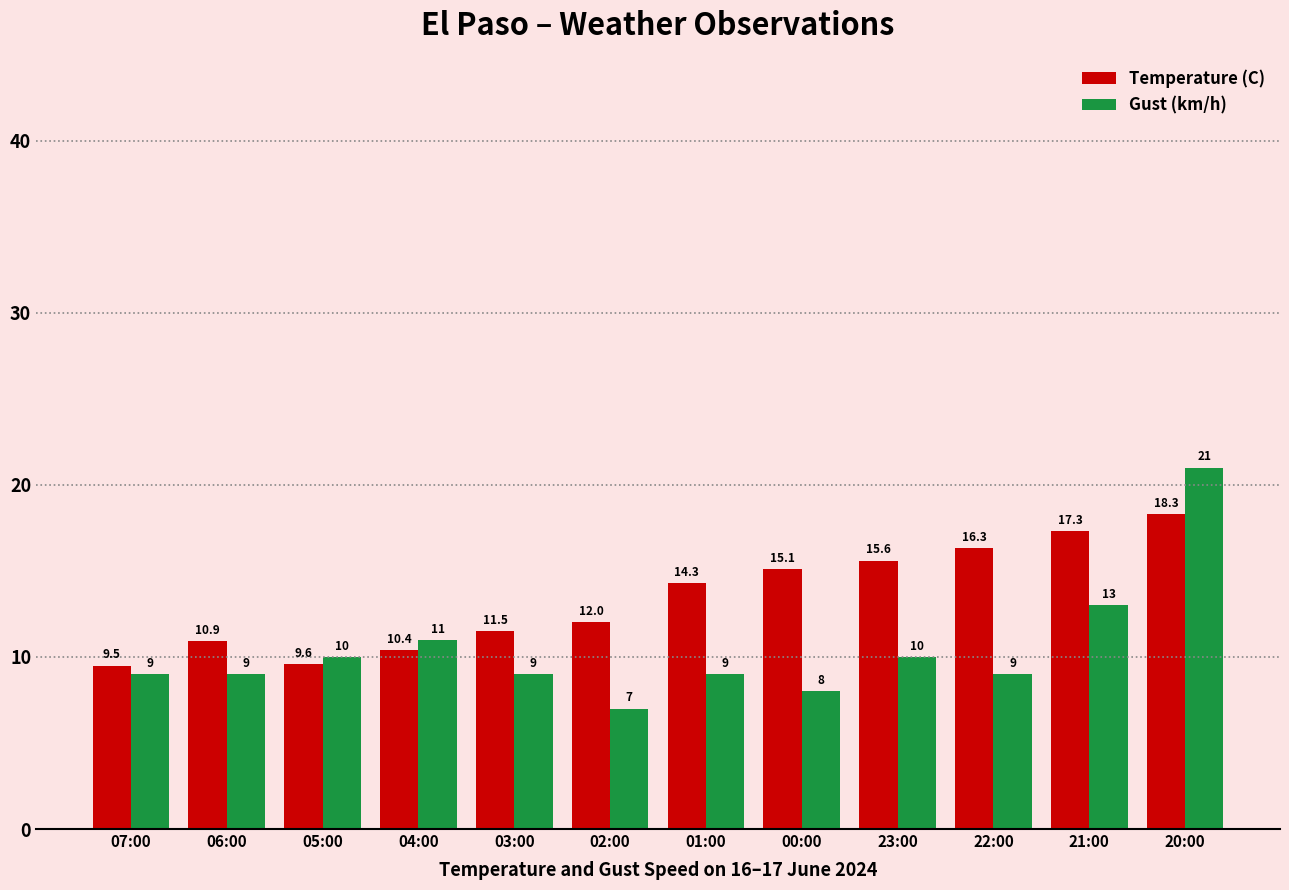

What is the sum of all Gust (km/h) values?

125.0